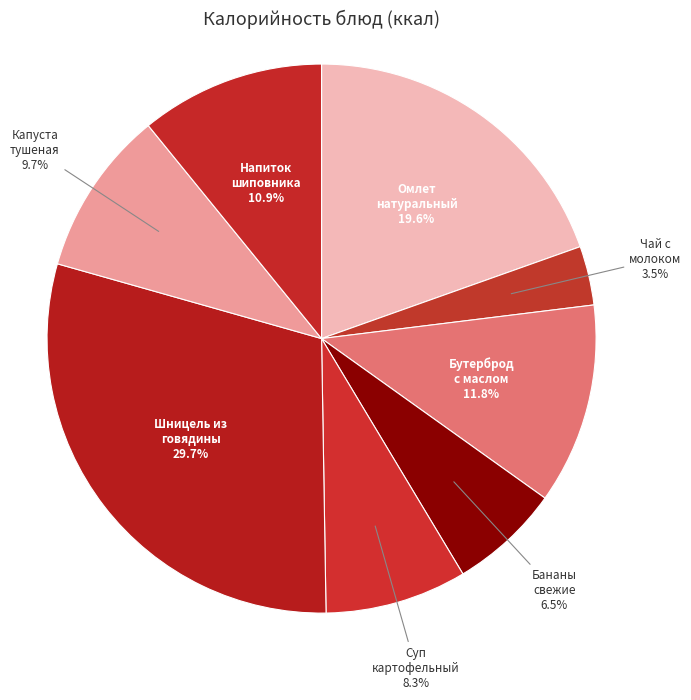

How many segments does this pie chart have?

8